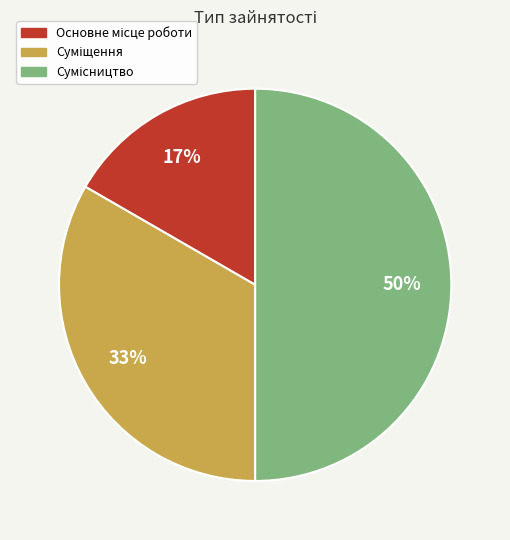

To the nearest percent, what is the average slice percentage?

33%